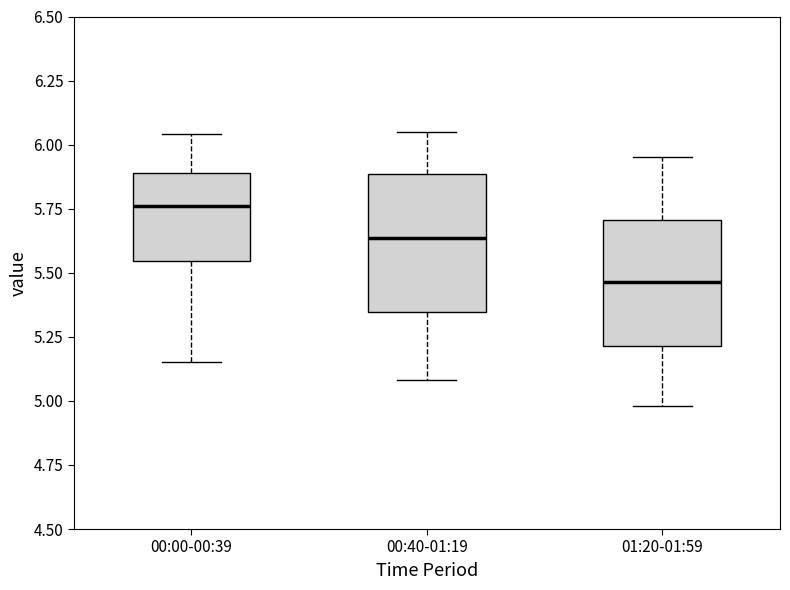

Reading left to right, transcribe this box plot: for each box, give where its median line is, the range the box spans, and where its two whiskers end, as read against the y-axis. The values are not printed on the chart, so give them approximately, as read against the axis.

00:00-00:39: median 5.75, box 5.55 to 5.90, whiskers 5.15 to 6.05
00:40-01:19: median 5.65, box 5.35 to 5.90, whiskers 5.10 to 6.05
01:20-01:59: median 5.45, box 5.20 to 5.70, whiskers 5.00 to 5.95